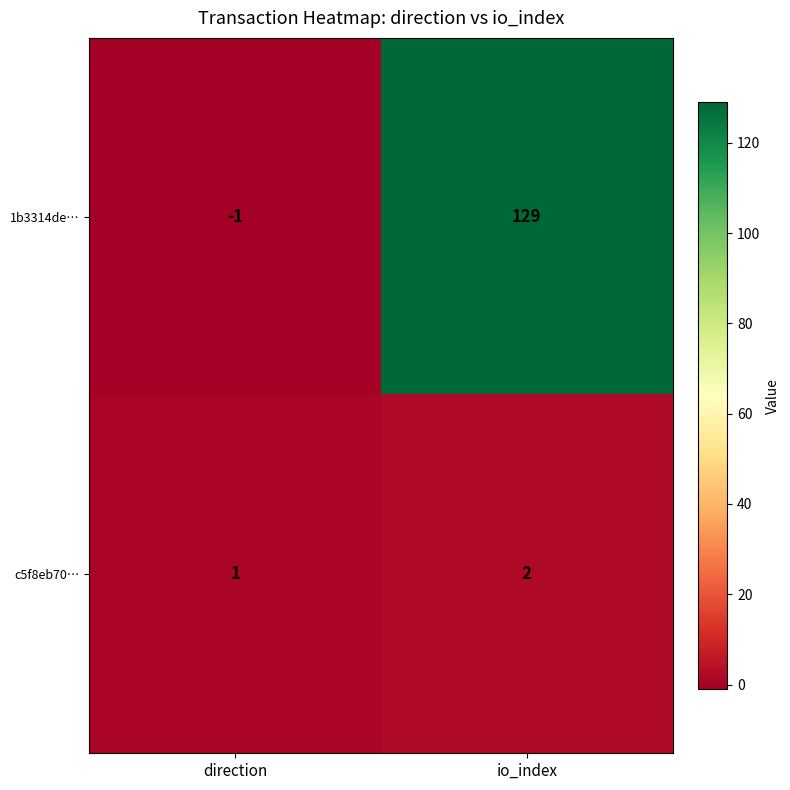

At io_index, list the series in order from largest to smallest.

1b3314de…, c5f8eb70…